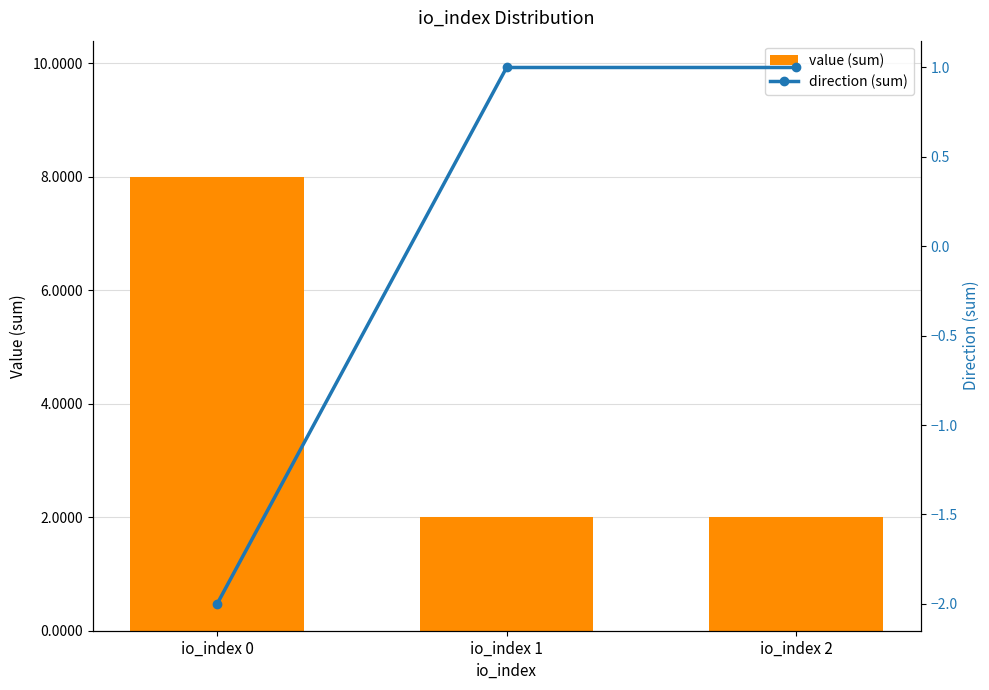

Which series has the widest spread of values?

value (sum)